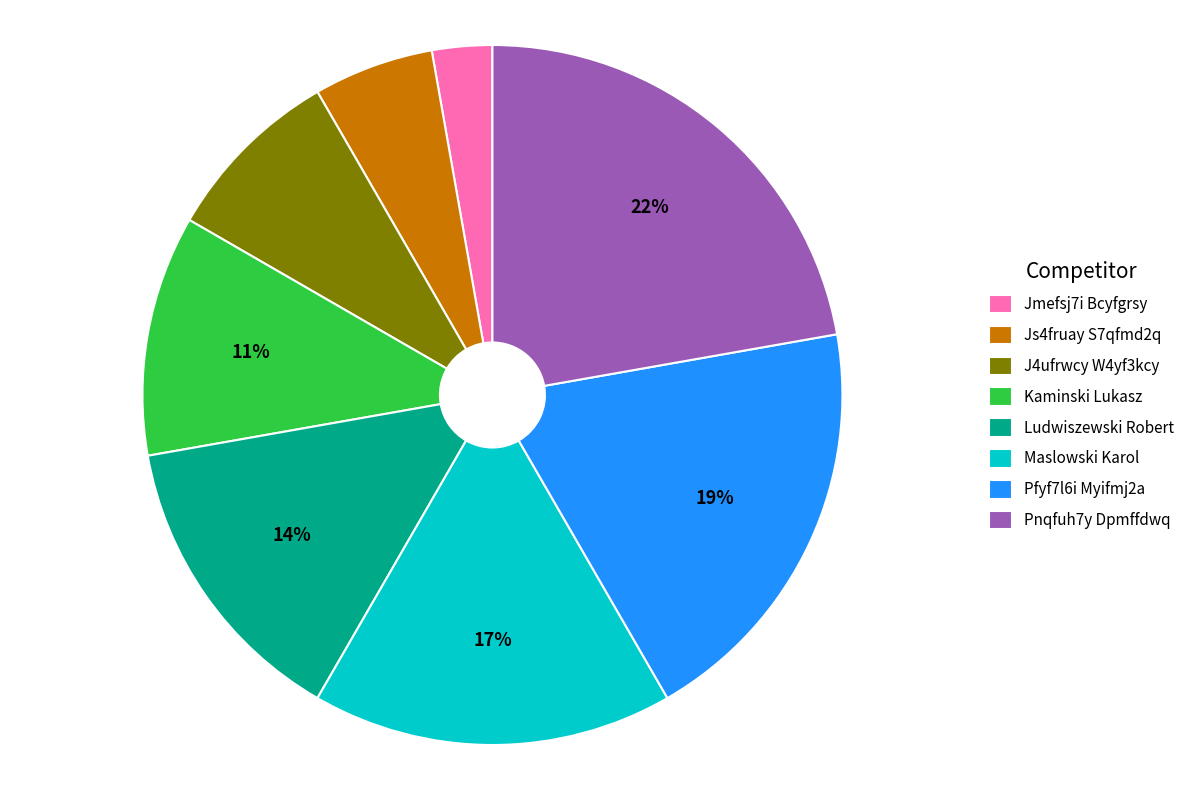

Is there any slice that represents more than half of the pie?

No